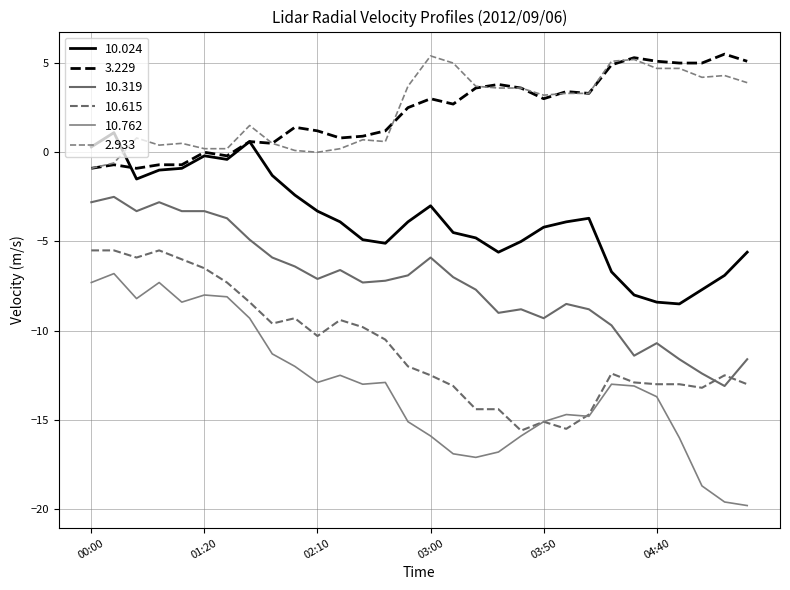

How many lines are shown in the chart?

6